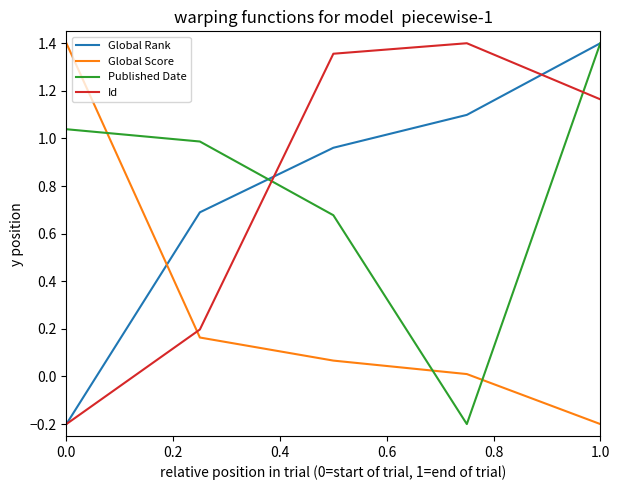

What is the minimum value shown in the chart?

-0.2